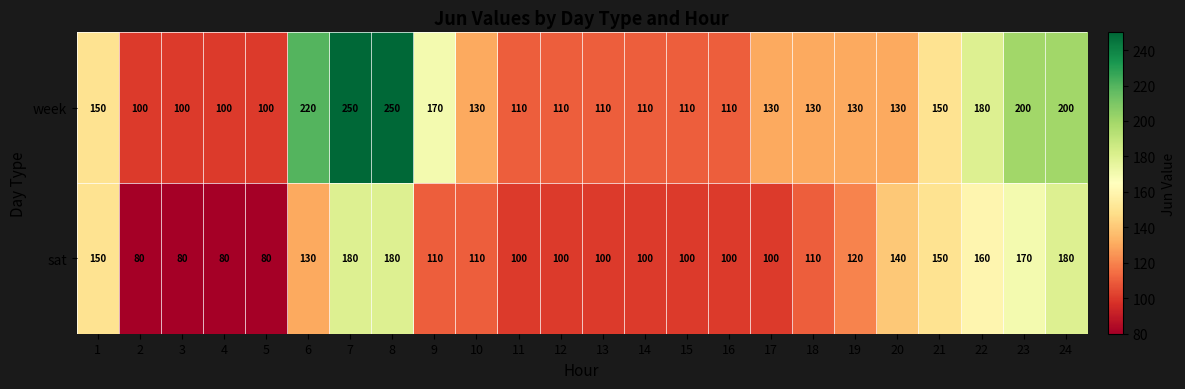

What is the average value of the week series?

145